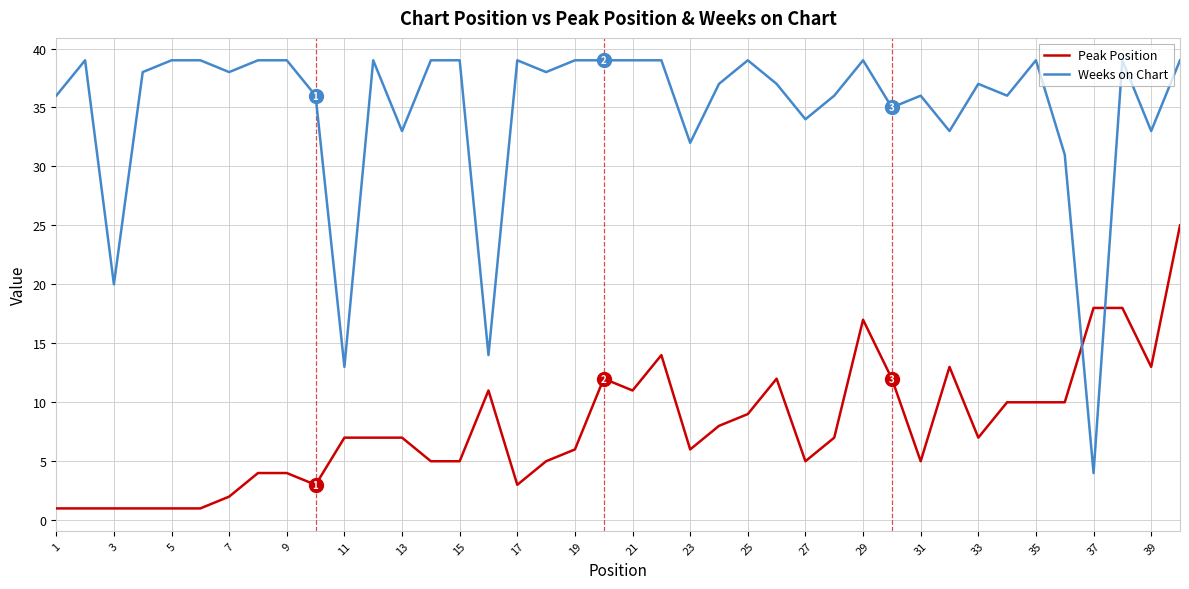

How many intersections are there between Peak Position and Weeks on Chart?

2